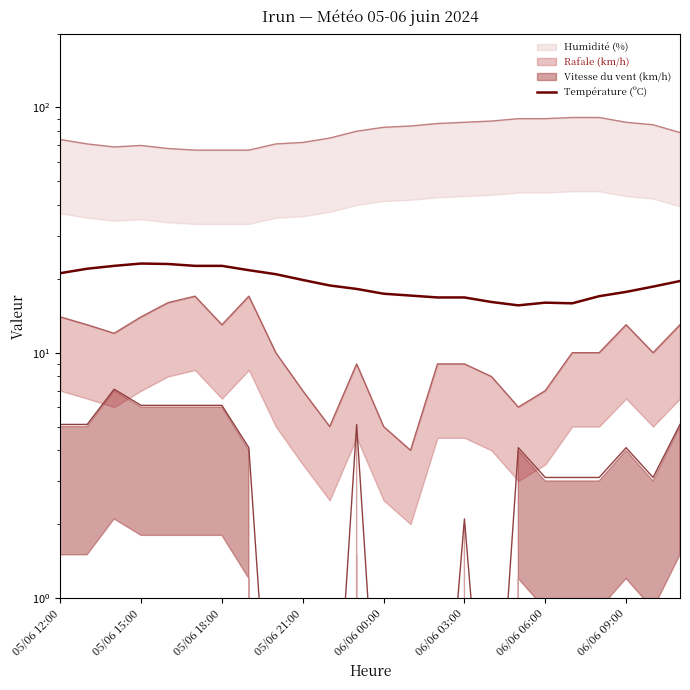

What is the value of the 10th point from the left?

19.8